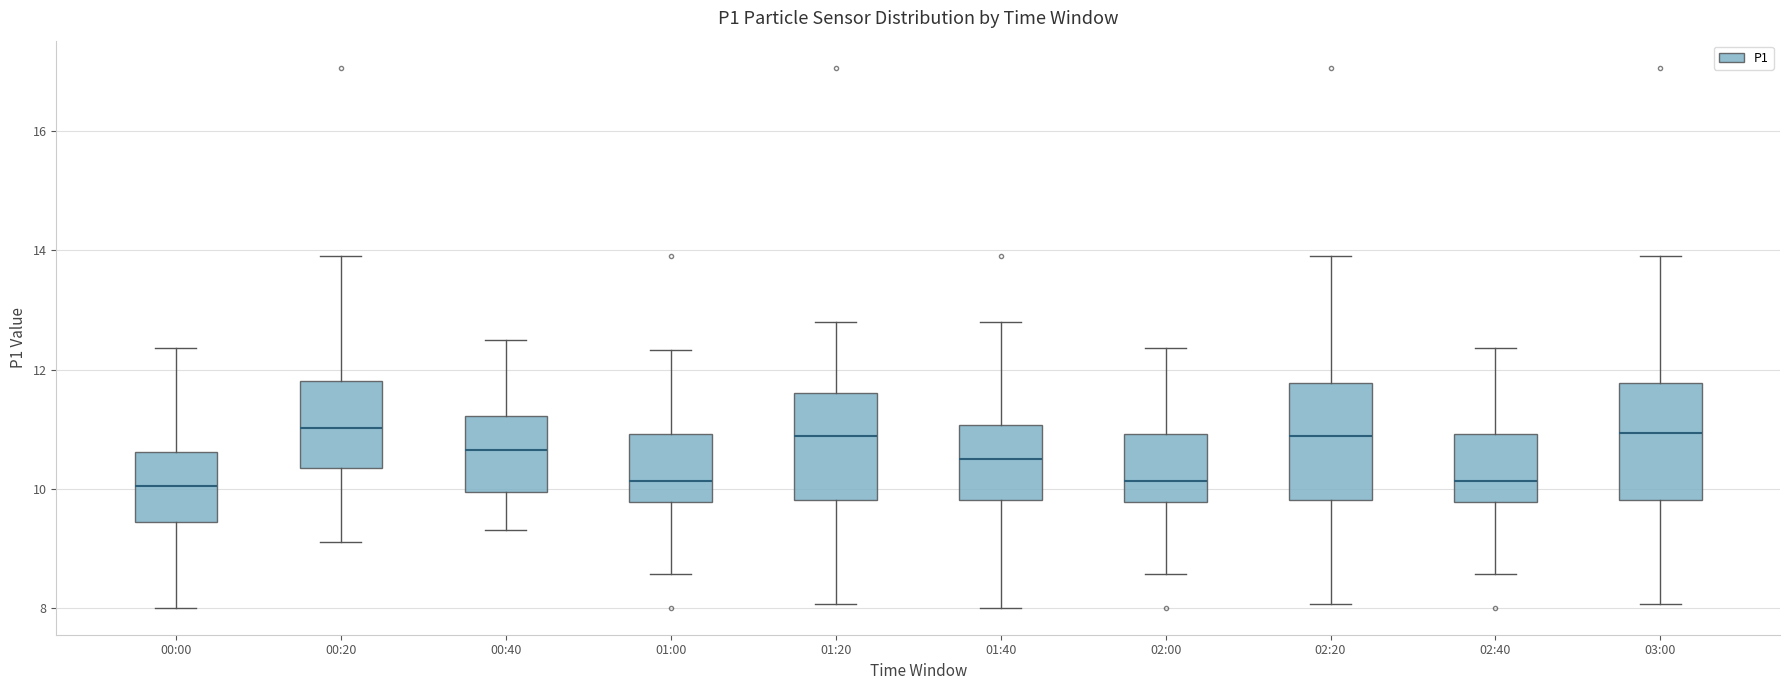

Where does the upper whisker of the box for 00:20 end on the y-axis? The values are not printed on the chart, so give them approximately, as read against the axis.

14.0